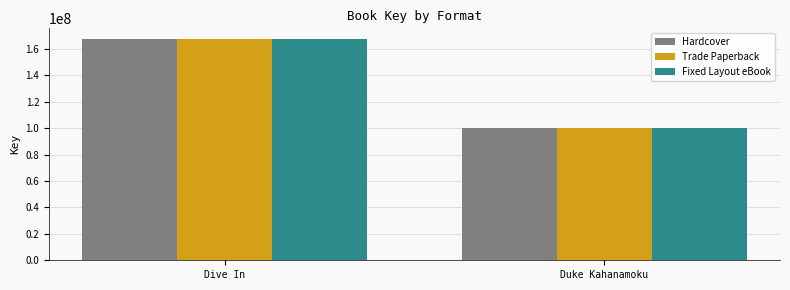

At which category is the sum across all series the highest?

Dive In